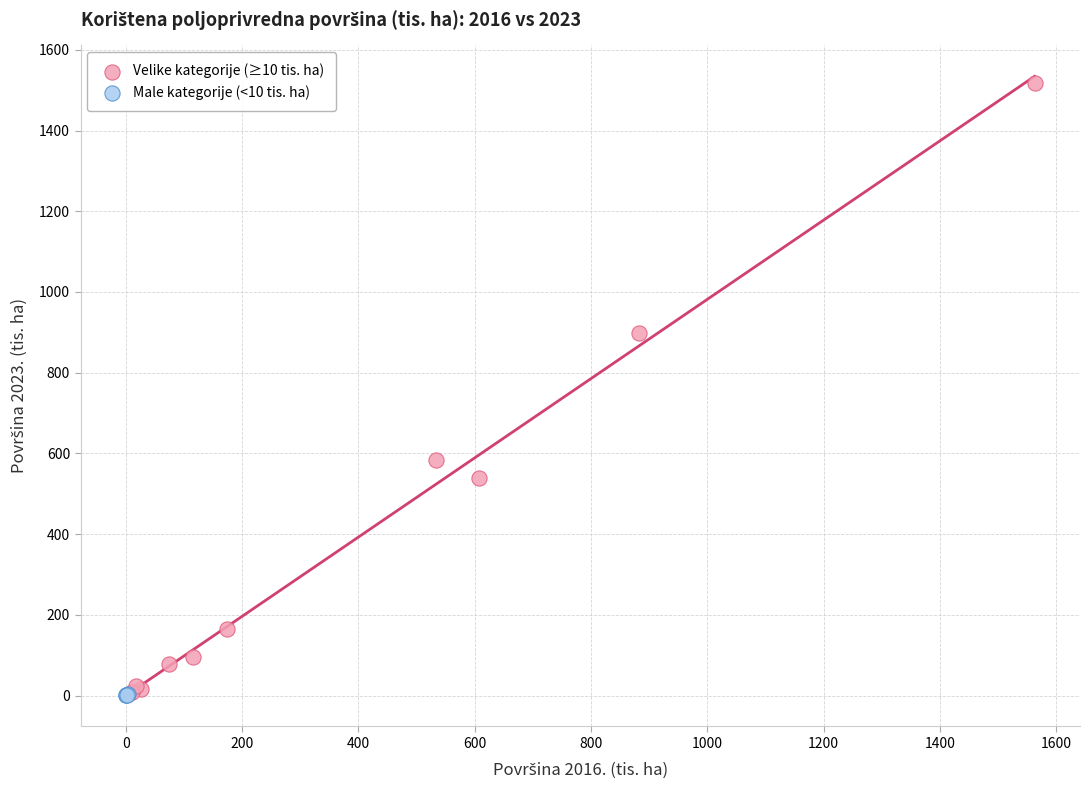

Which series reaches the maximum Y coordinate?

Velike kategorije (≥10 tis. ha)